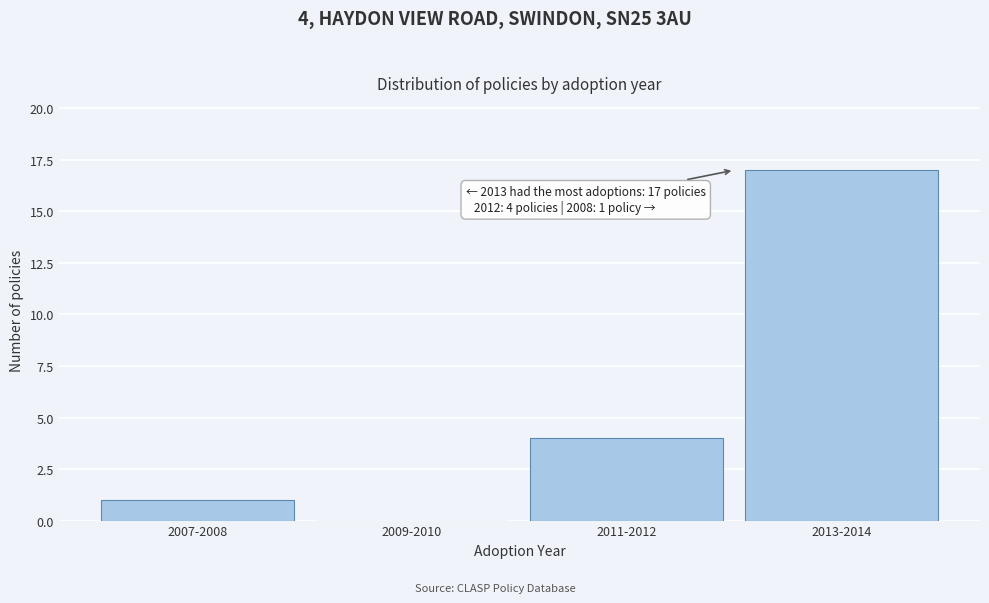

Reading right to left, list all the values displayed in this chart.

2013-2014=17	2011-2012=4	2009-2010=0	2007-2008=1